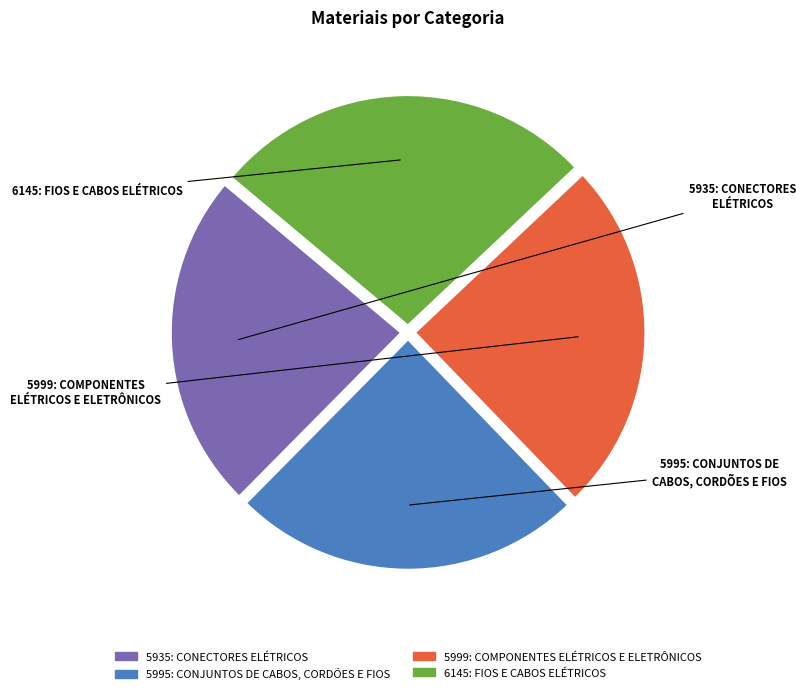

To the nearest percent, what portion does 5995: CONJUNTOS DE CABOS, CORDÕES E FIOS represent?

25%